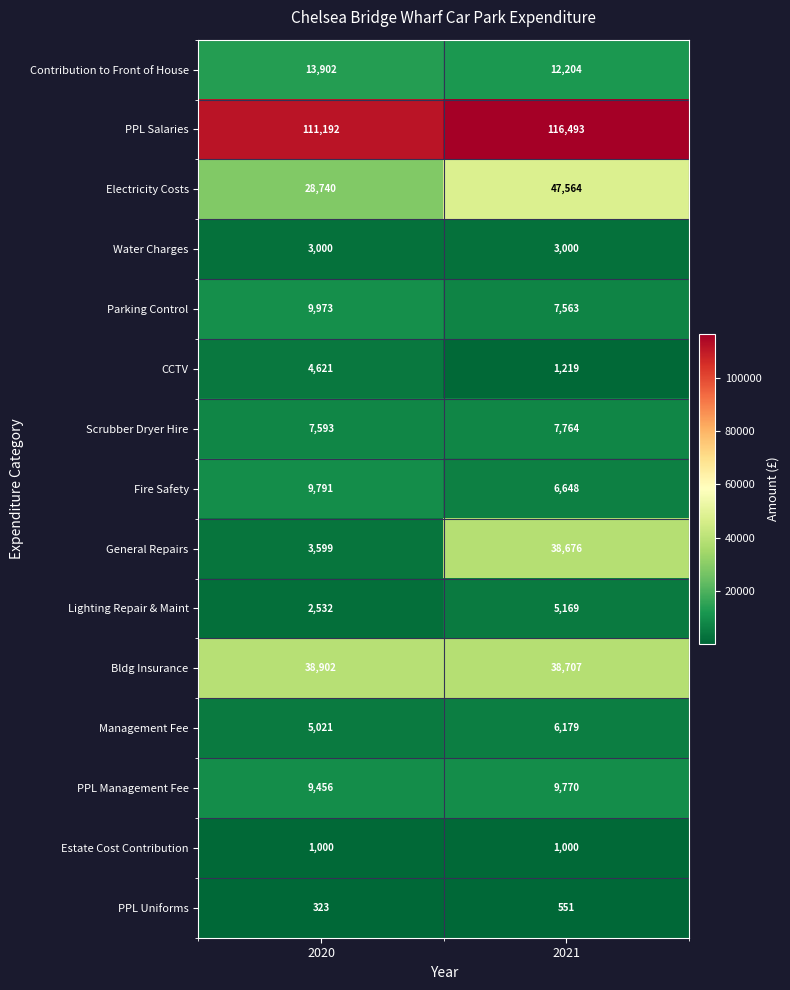

What is the total value across all series at 2021?

302507